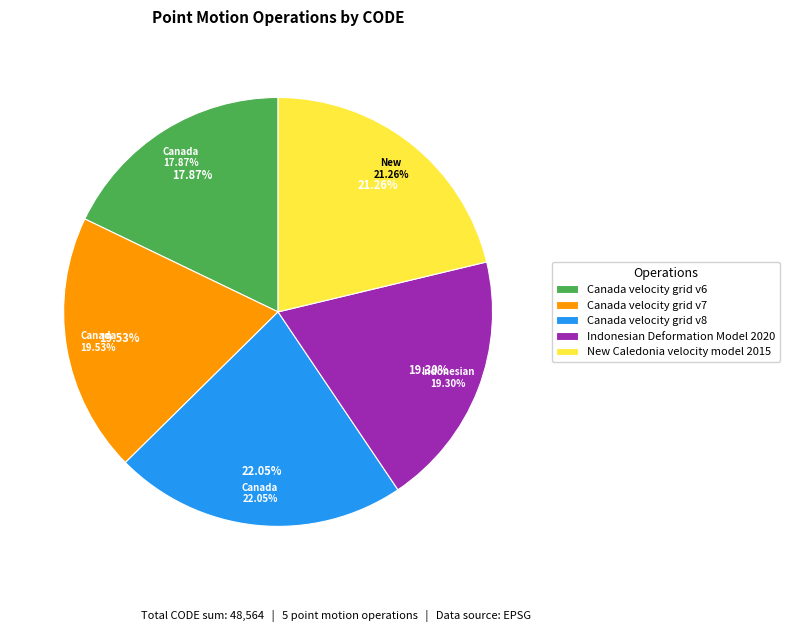

How many slices are in this pie chart?

5